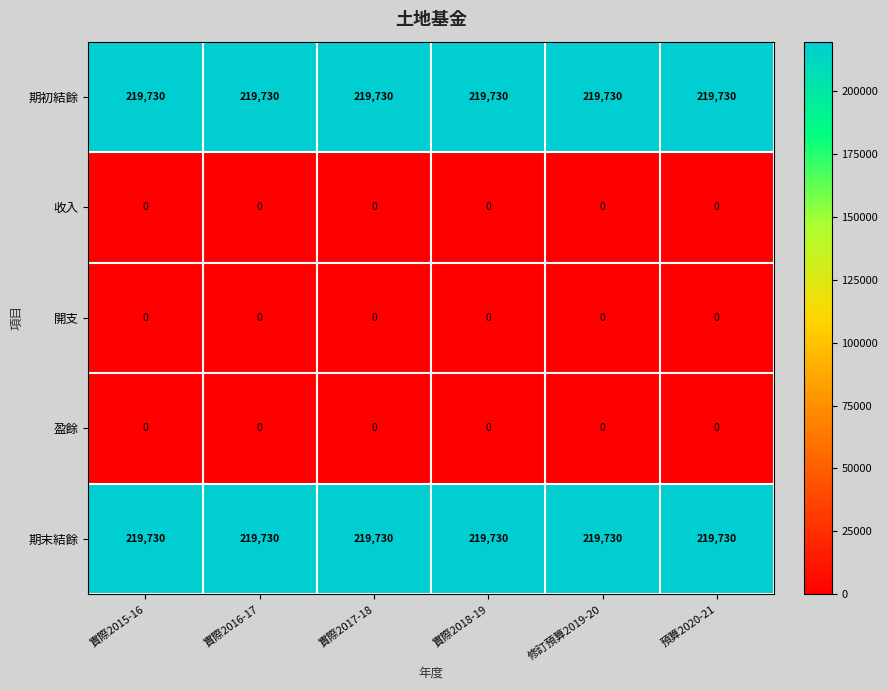

What is the total value across all series at 預算2020-21?

439460